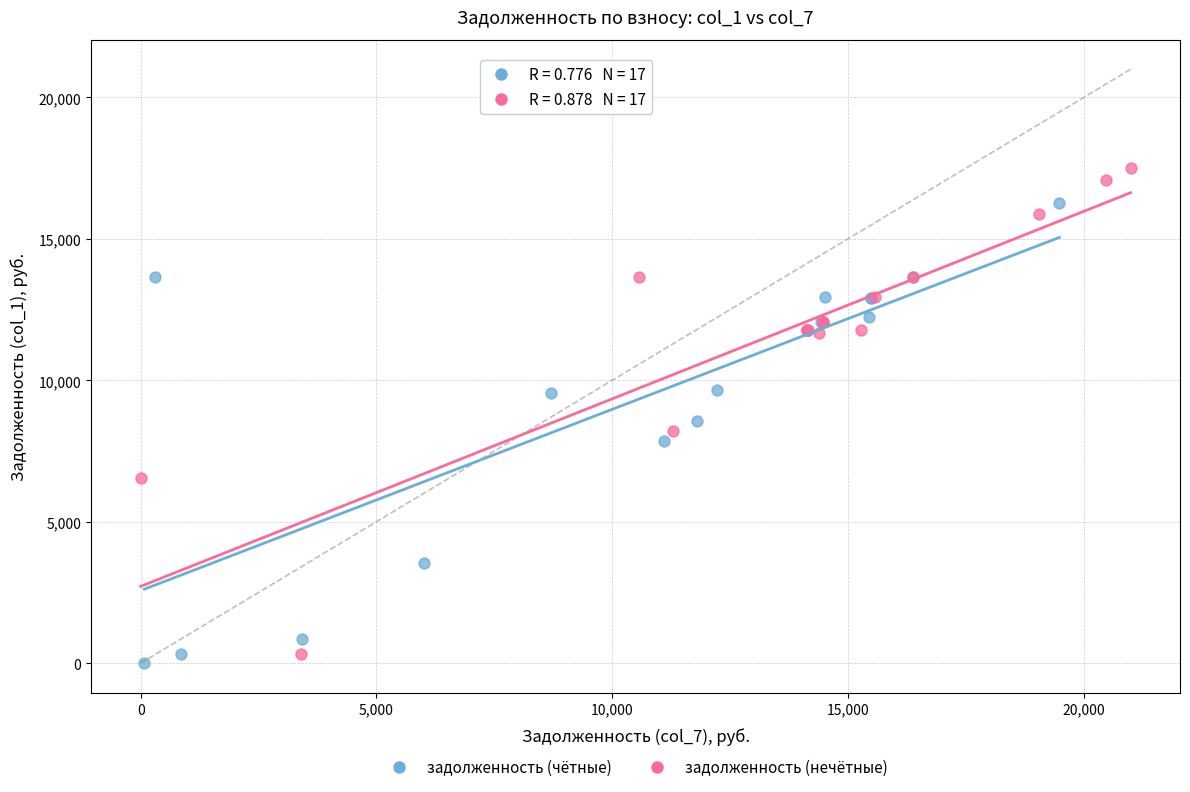

Which series contains the highest Y value?

задолженность (нечётные)